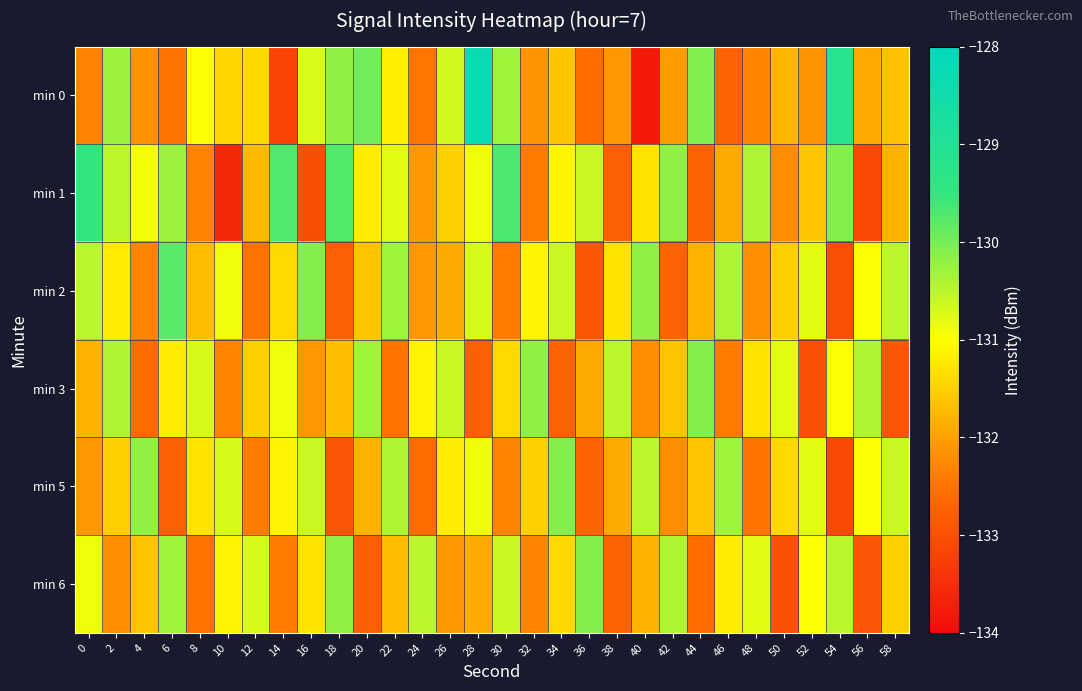

What is the minimum value shown in the chart?

-133.8